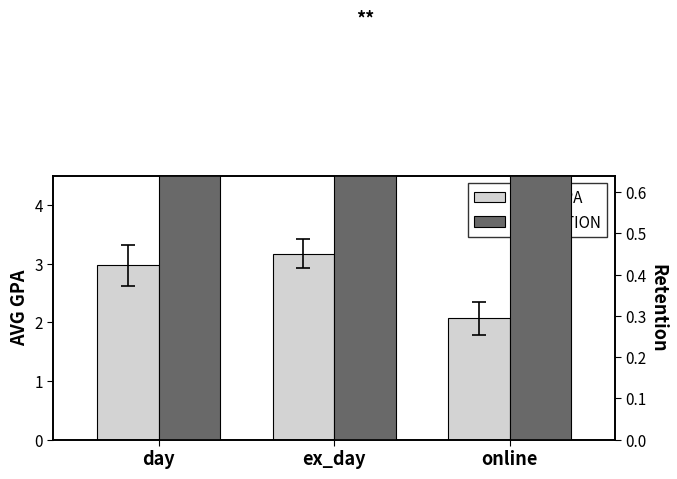

What is the maximum value shown in the chart?

3.2